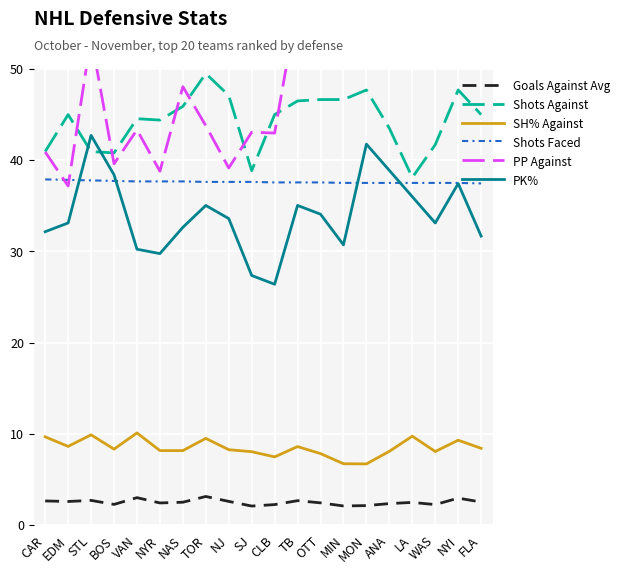

What is the difference between the second highest and second lowest values in the PP Against series?

27.9